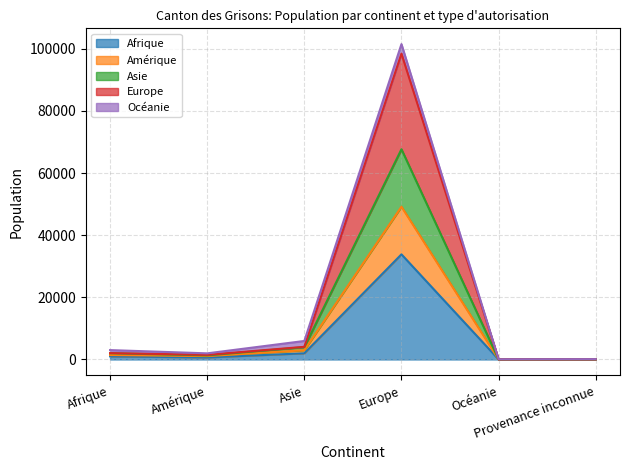

How many lines are shown in the chart?

5